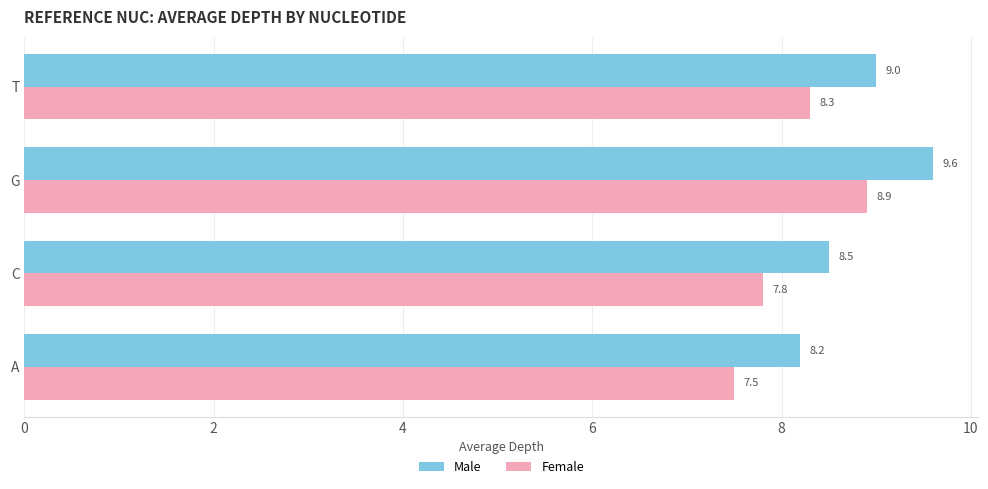

Rank the series by their average value, from highest to lowest.

Male, Female